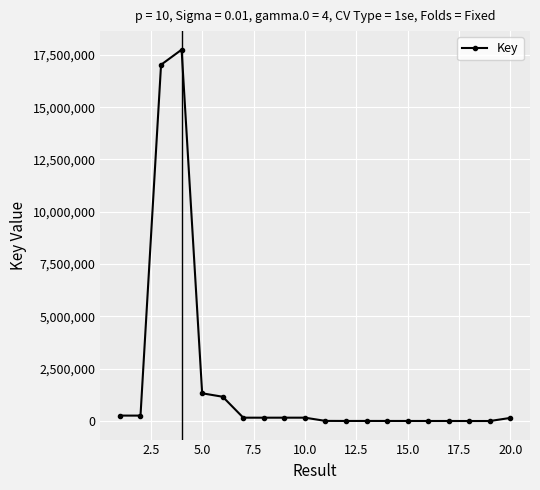

What is the maximum value shown in the chart?

17748133